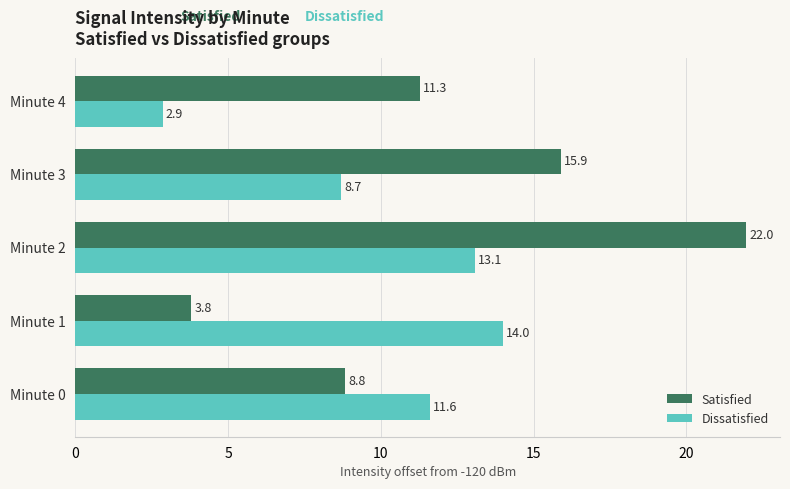

What is the sum of all Satisfied values?

61.8